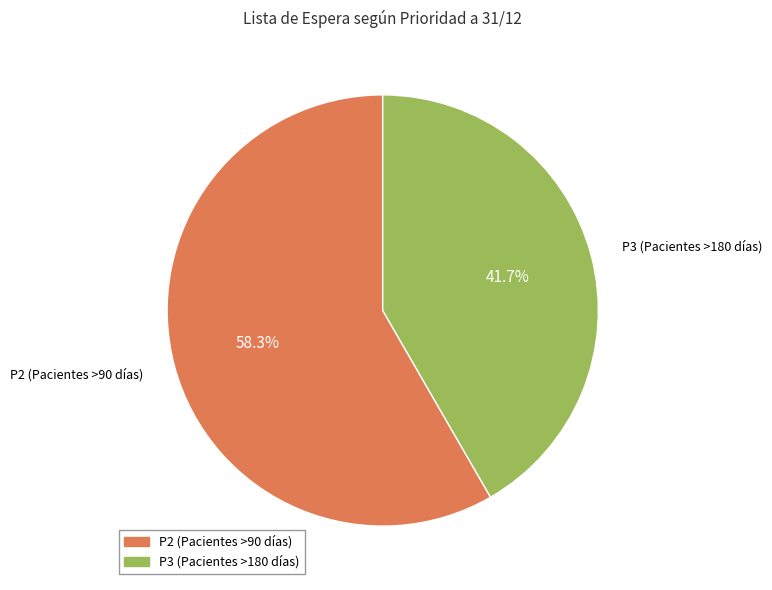

The P3 (Pacientes >180 días) slice represents 53% of the pie. True or false?

False